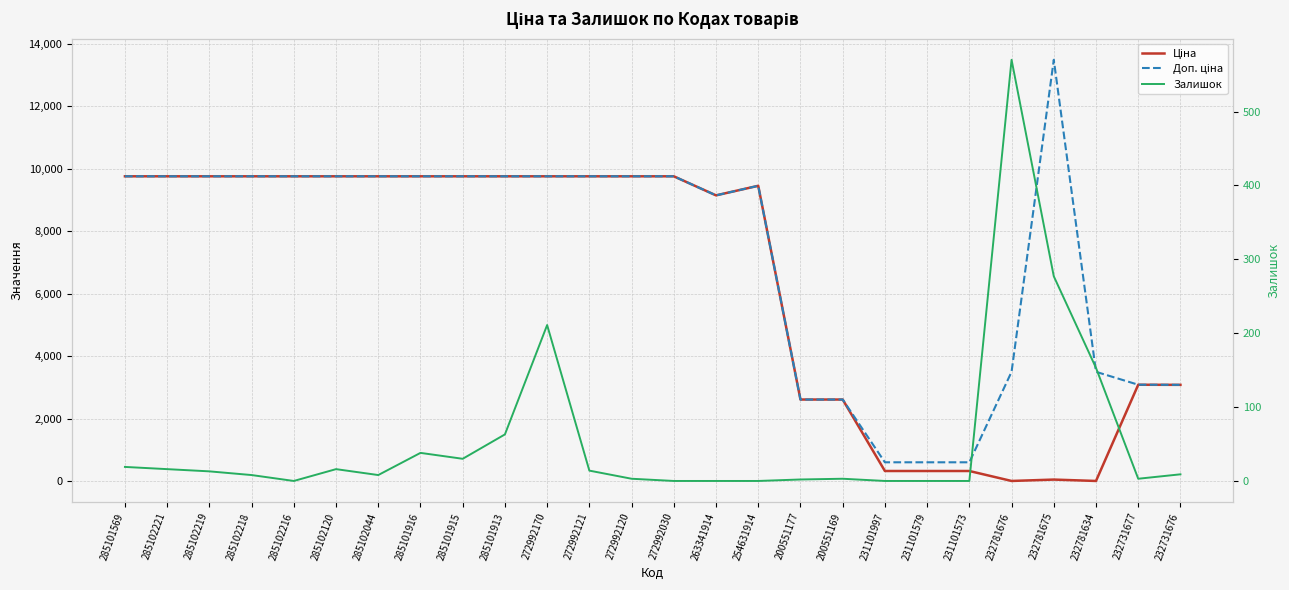

The value of Залишок at 272992120 is 4.1. True or false?

False